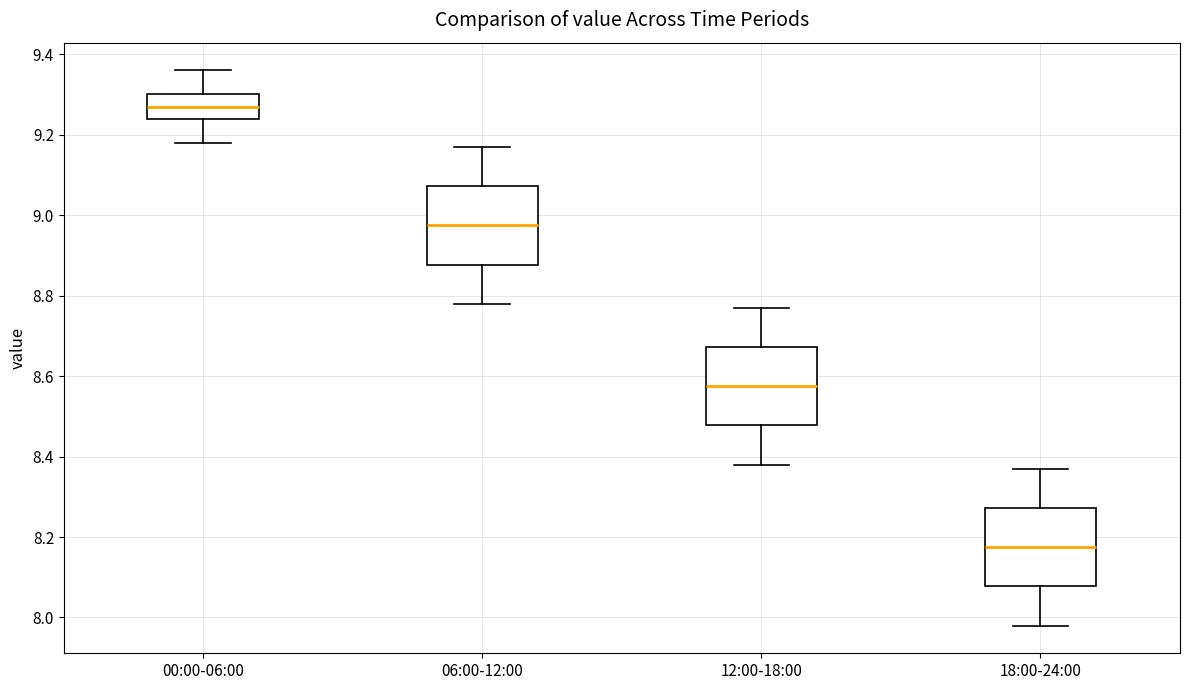

Where is the upper edge of the box for 06:00-12:00 on the y-axis? The values are not printed on the chart, so give them approximately, as read against the axis.

9.08